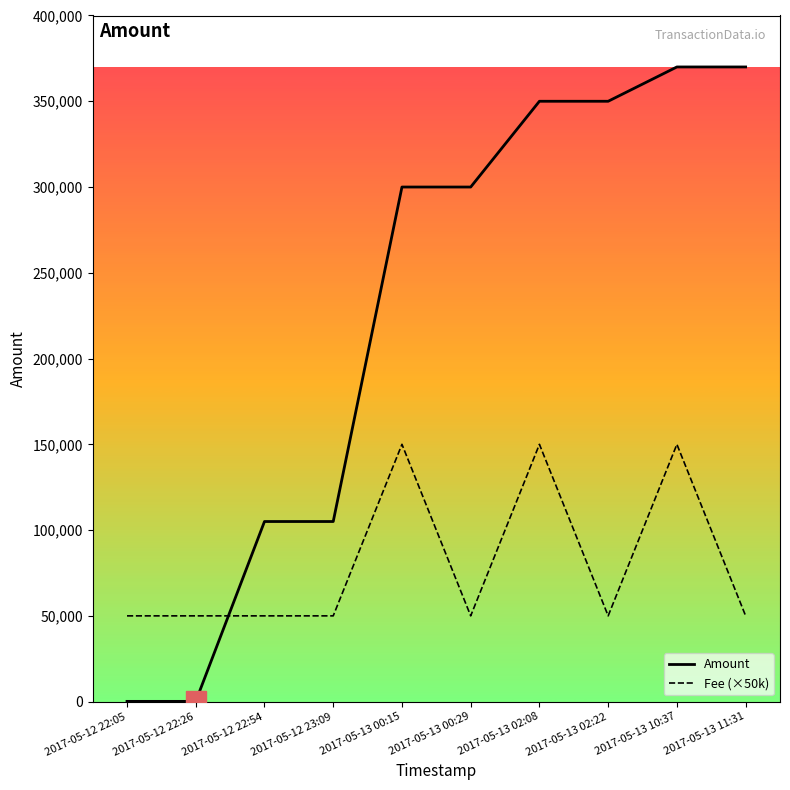

How many values in the Fee (×50k) series exceed 50000?

3